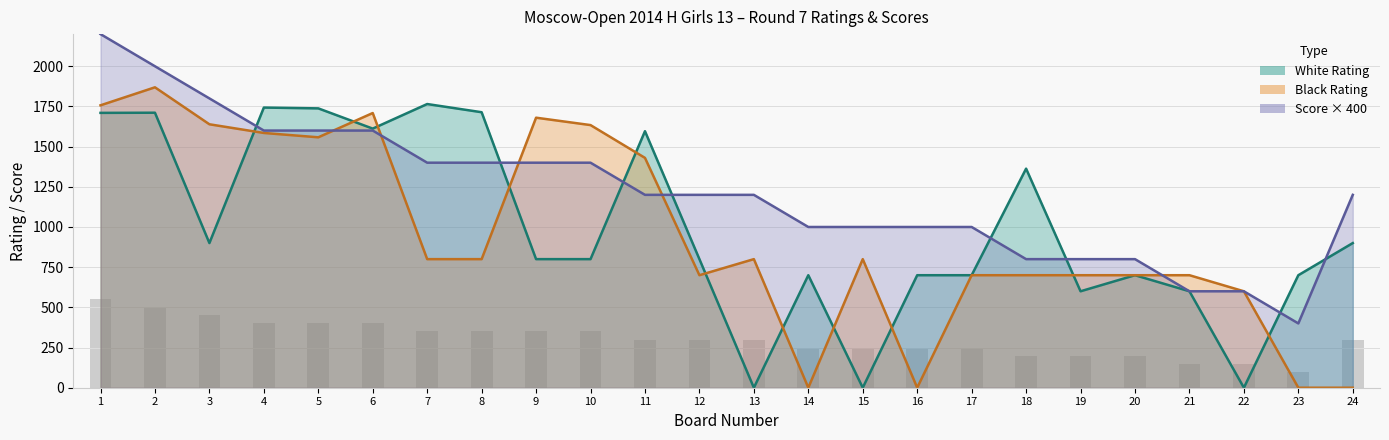

Count the number of categories in the chart.

24